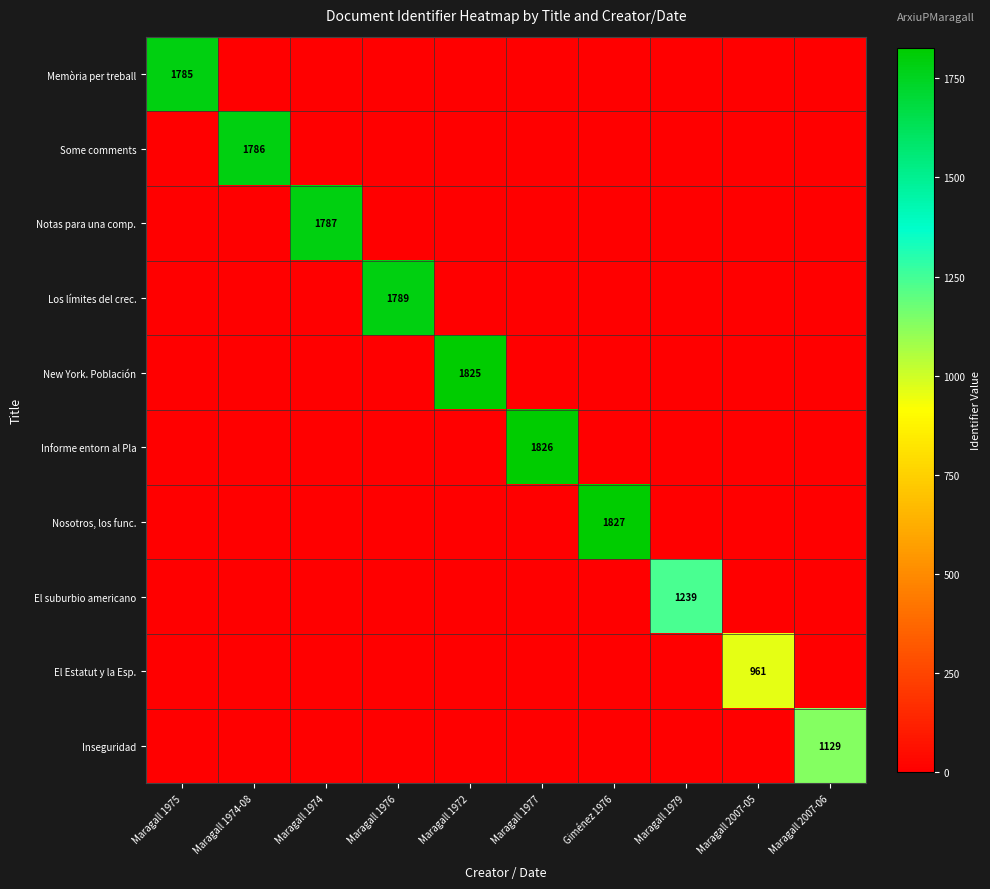

Between Maragall 1972 and Maragall 1976, which is larger?

Maragall 1972